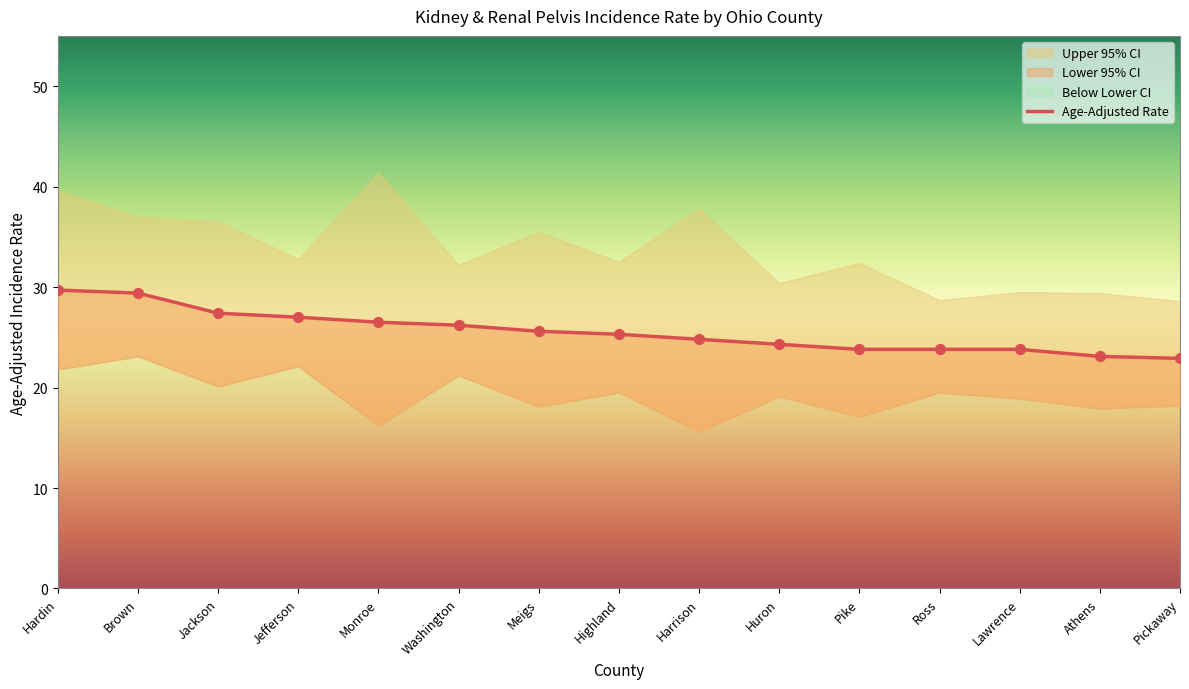

What is the ratio of the value at Highland to the value at Jefferson?

0.9